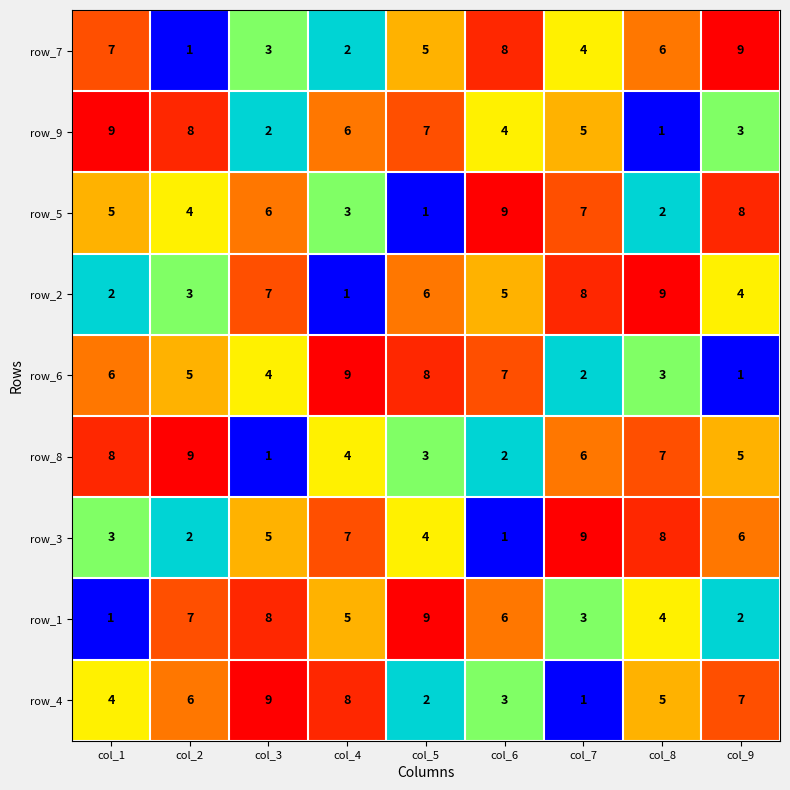

Is the value of row_2 at col_6 greater than the value of row_3 at col_9?

No